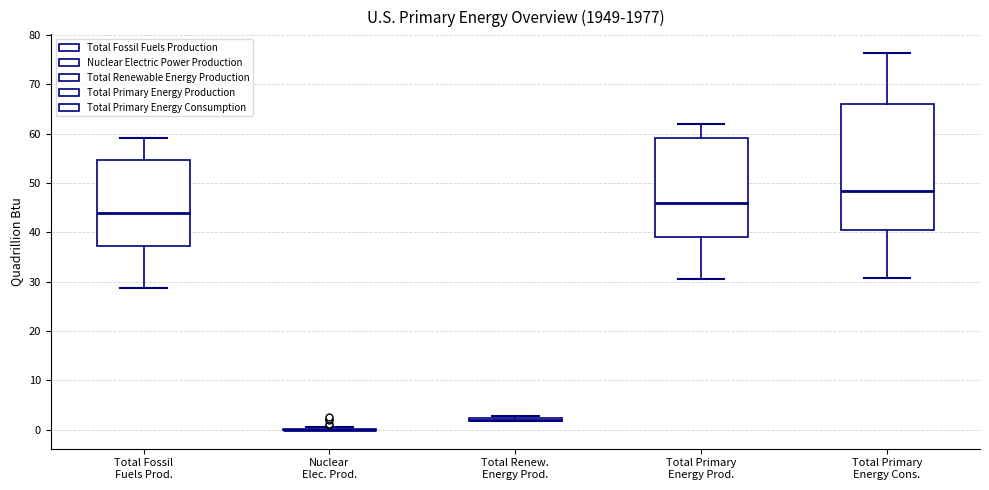

Reading left to right, read every box against the y-axis: the position of its median line, the range the box covers, and the ends of its whiskers. The values are not printed on the chart, so give them approximately, as read against the axis.

Total Fossil Fuels Prod.: median 44, box 37 to 55, whiskers 29 to 59
Nuclear Elec. Prod.: box collapsed to a line at 0, whiskers 0 to 1
Total Renew. Energy Prod.: box collapsed to a line at 2, whiskers 2 to 3
Total Primary Energy Prod.: median 46, box 39 to 59, whiskers 31 to 62
Total Primary Energy Cons.: median 48, box 41 to 66, whiskers 31 to 76